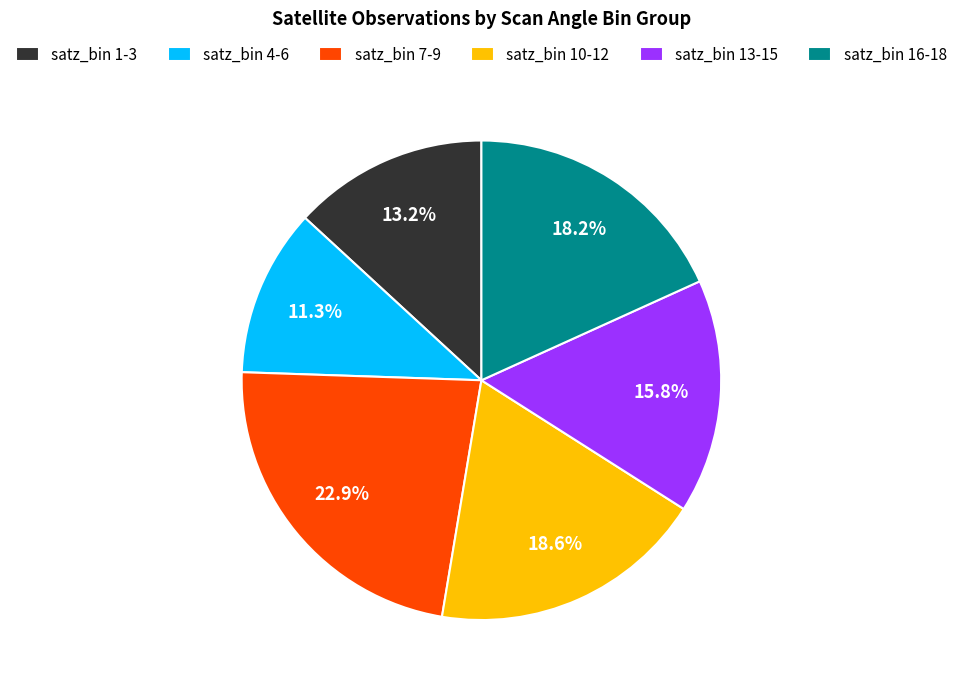

To the nearest percent, what is the difference between the largest and smallest slice percentages?

12%